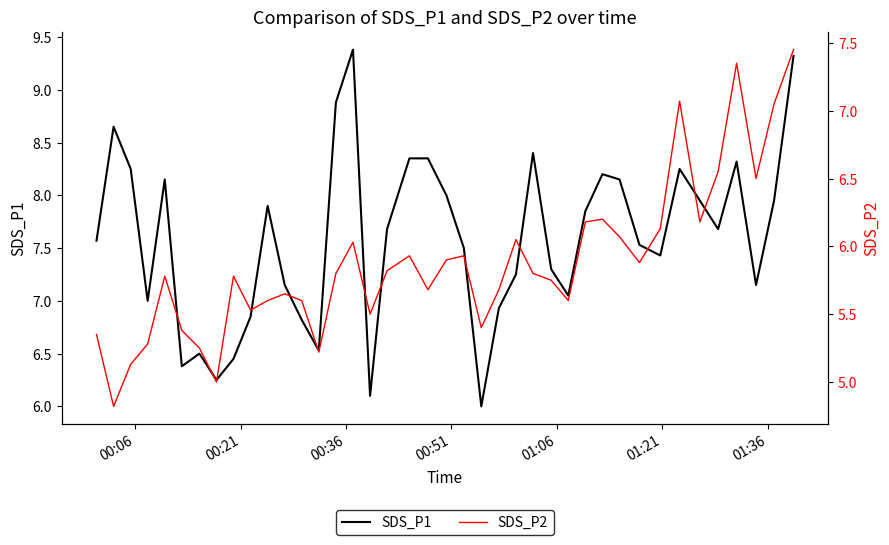

Does the chart display data point markers on the line(s)?

No